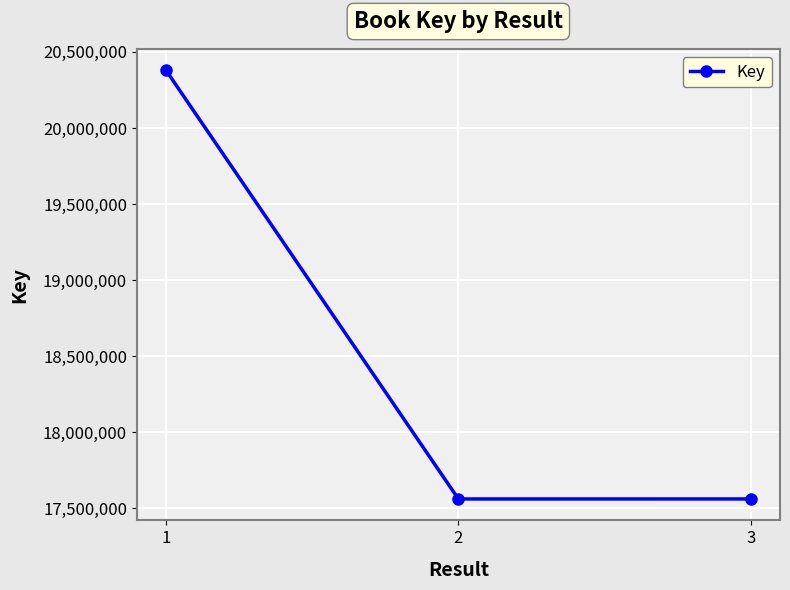

The value at 3 is 4087741. True or false?

False